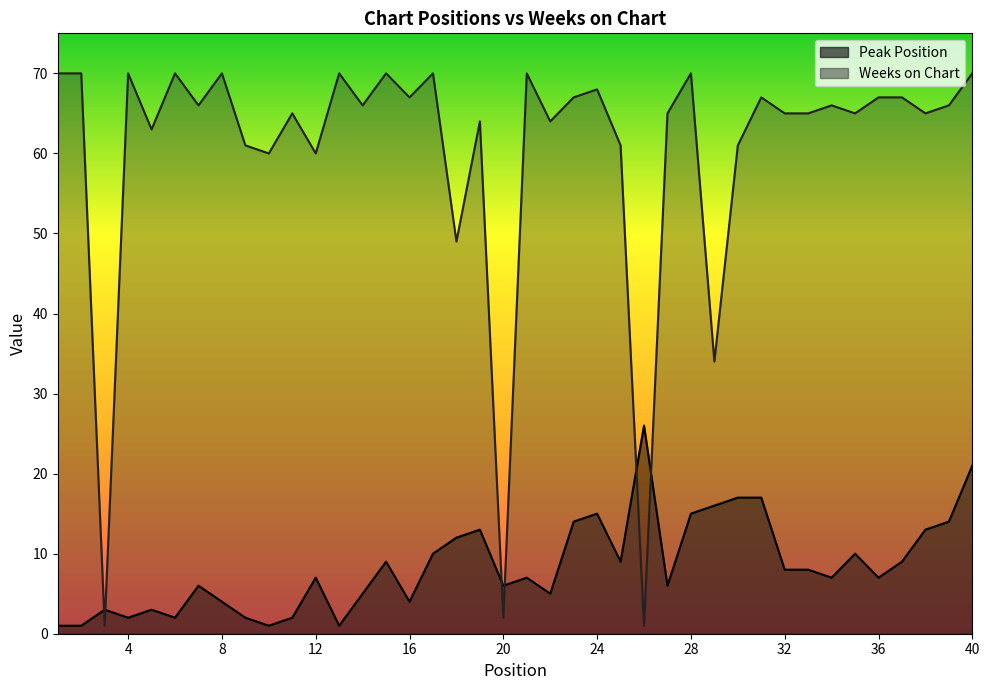

What is the value of the Weeks on Chart point at the 34th from the left?

66